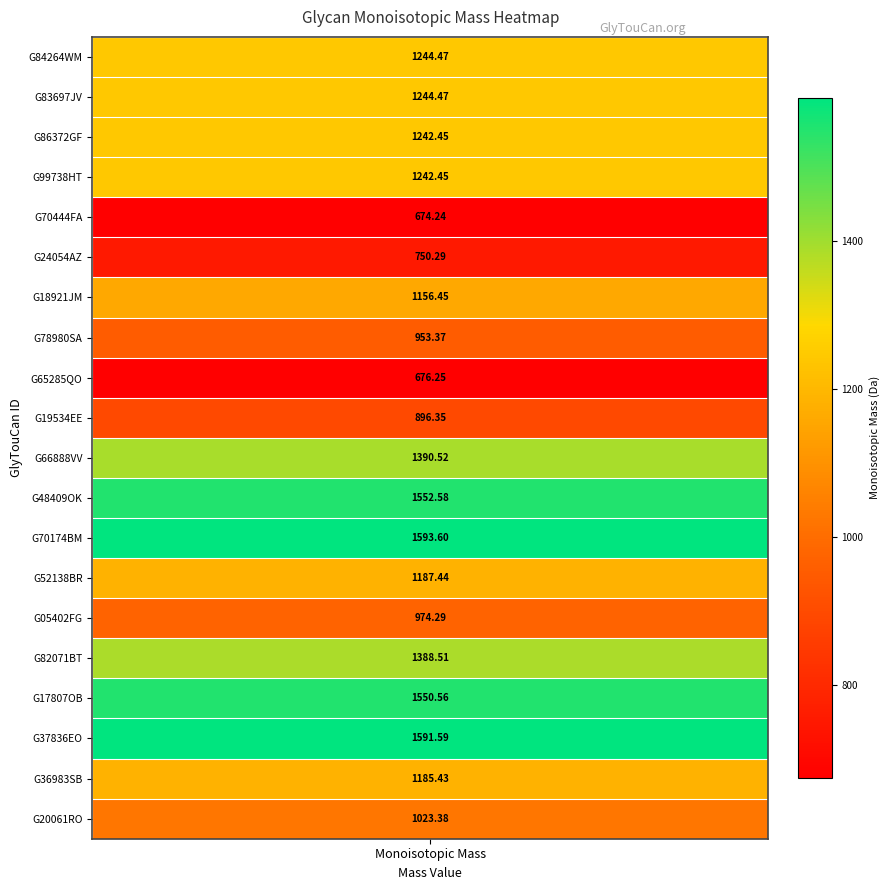

Which label corresponds to the smallest value in the chart?

G70444FA